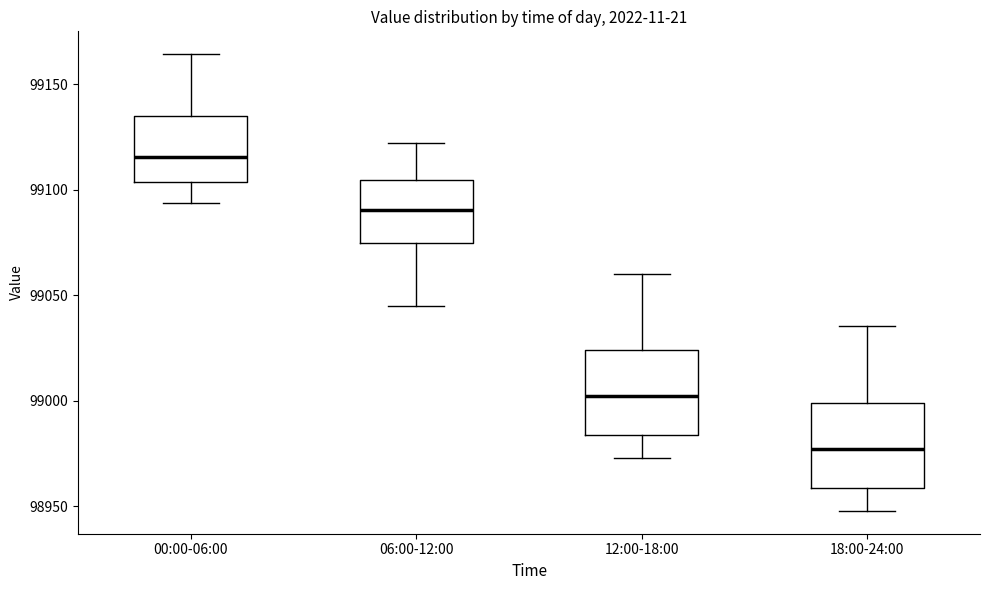

Which box has the highest median line?

00:00-06:00